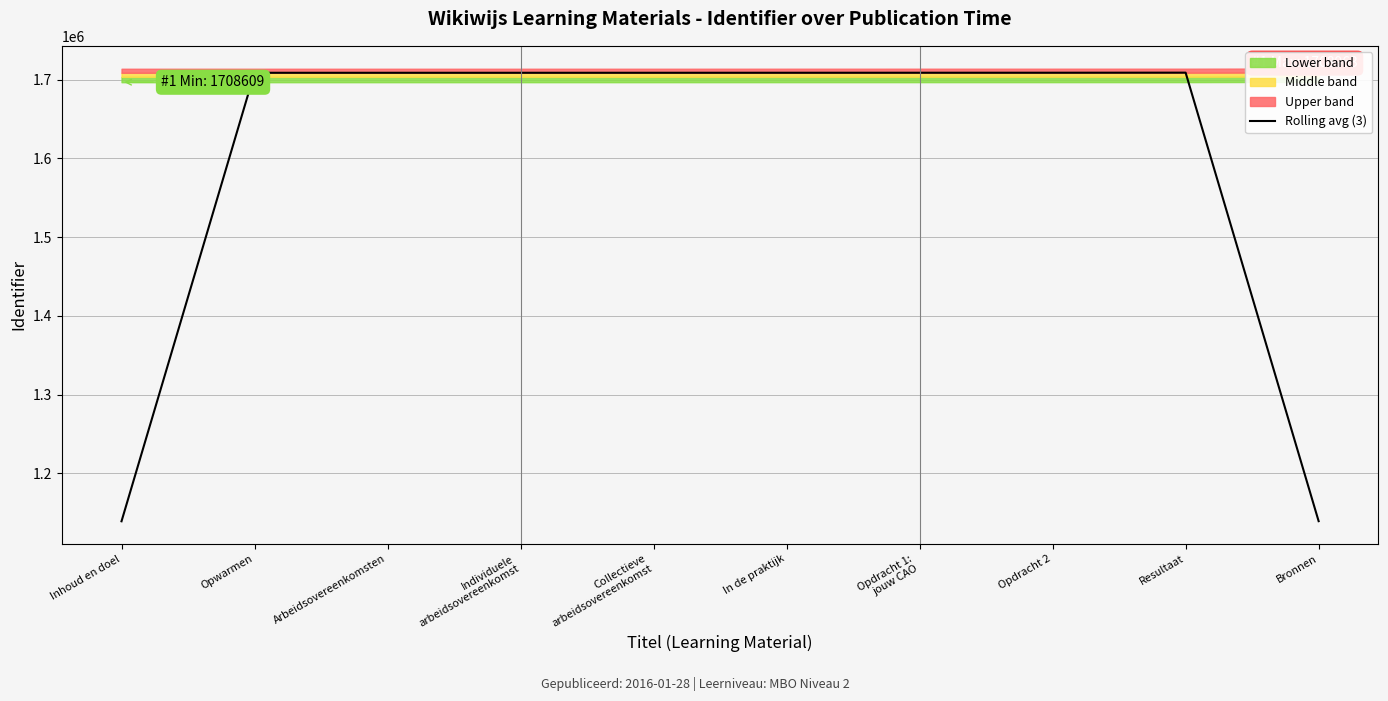

List the labels in order of value, smallest first.

Inhoud en doel, Bronnen, Opwarmen, Arbeidsovereenkomsten, Individuele
arbeidsovereenkomst, Collectieve
arbeidsovereenkomst, In de praktijk, Opdracht 1:
jouw CAO, Opdracht 2, Resultaat